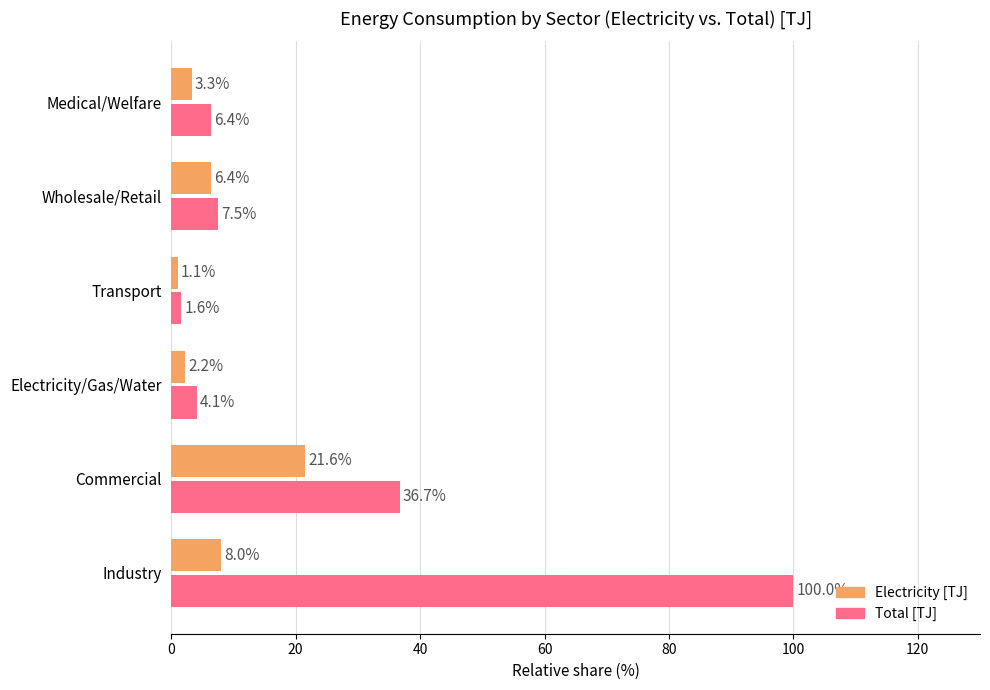

Which label corresponds to the smallest value in the chart?

Transport